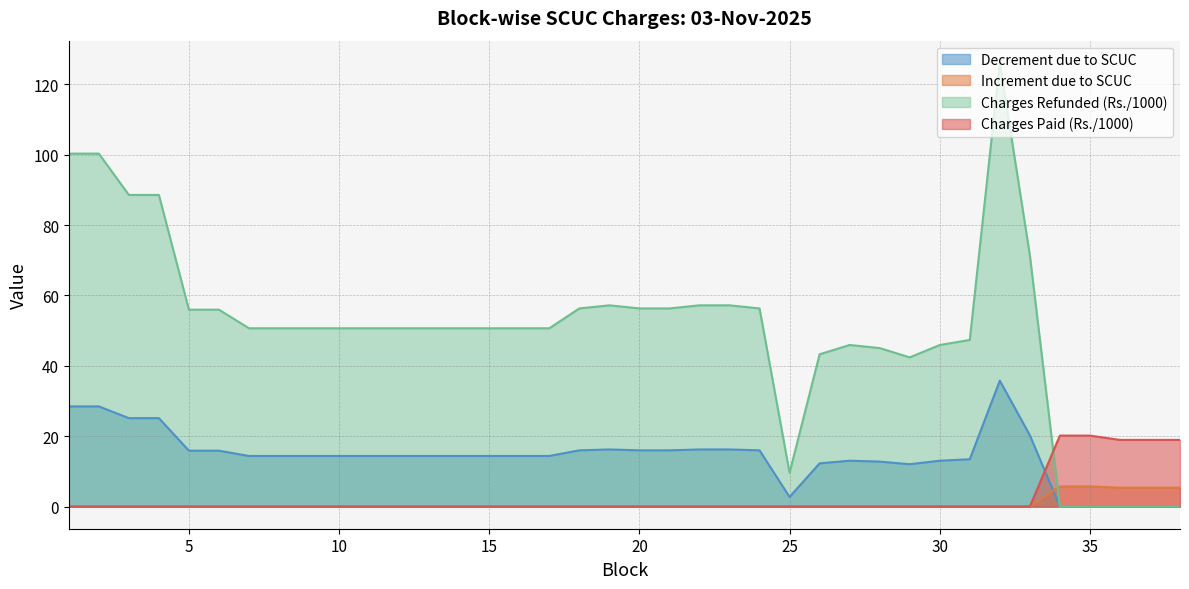

Which series has the largest range (max minus min)?

Charges Refunded (Rs./1000)